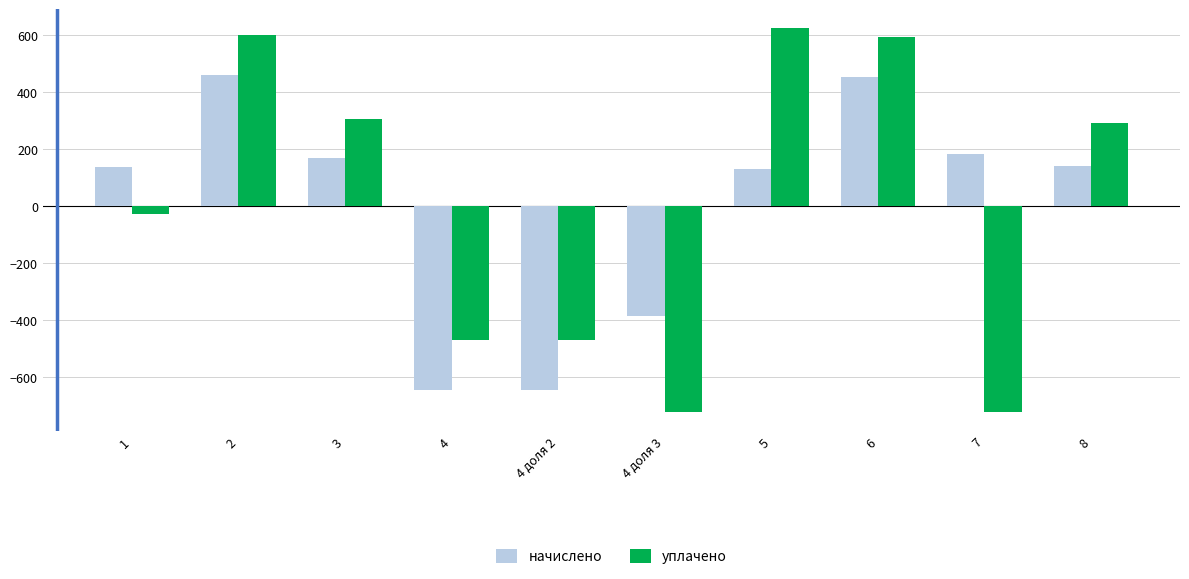

What is the total value across all series at 2?

1060.3